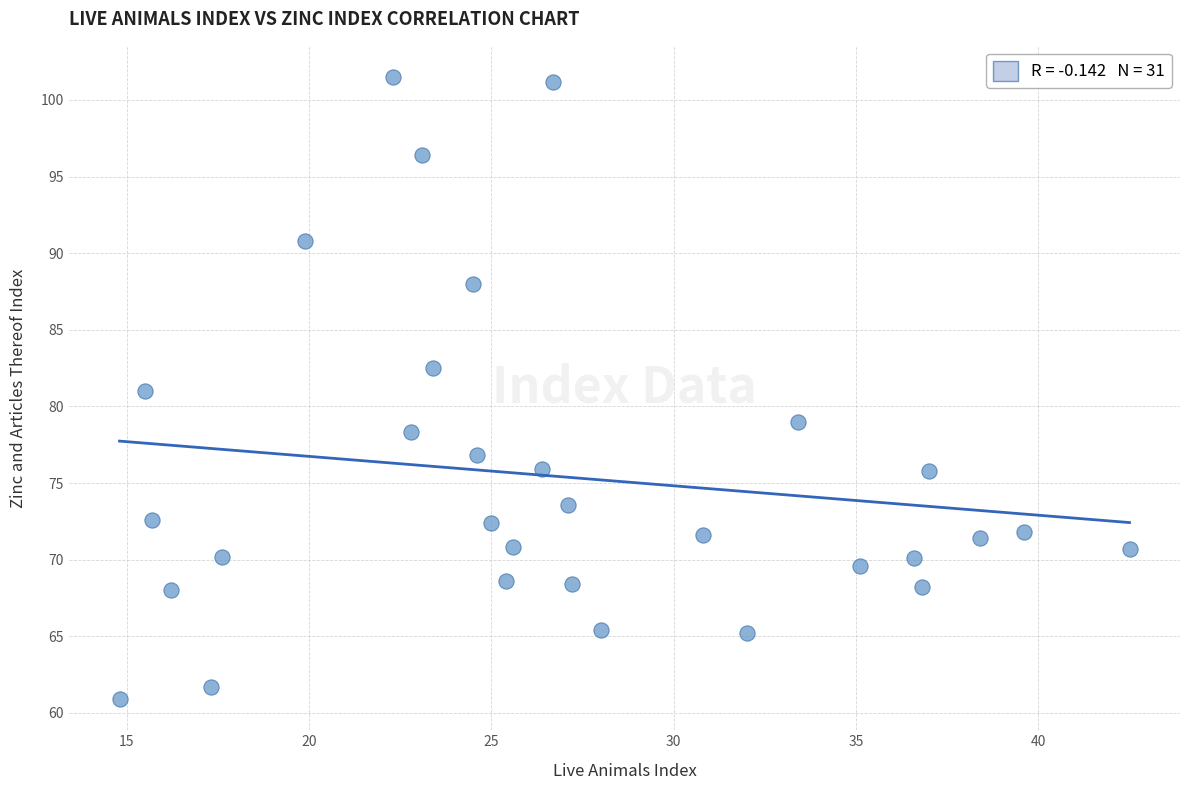

What is the range of Y values (max minus min)?

40.6